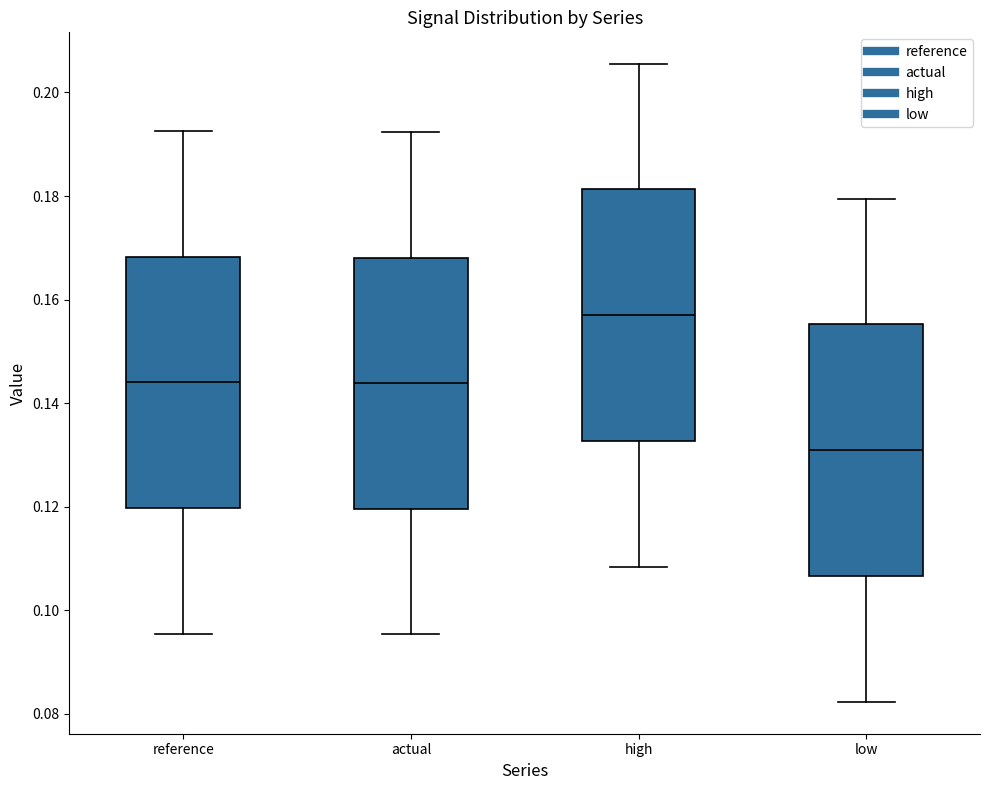

Which box has the lowest median line?

low